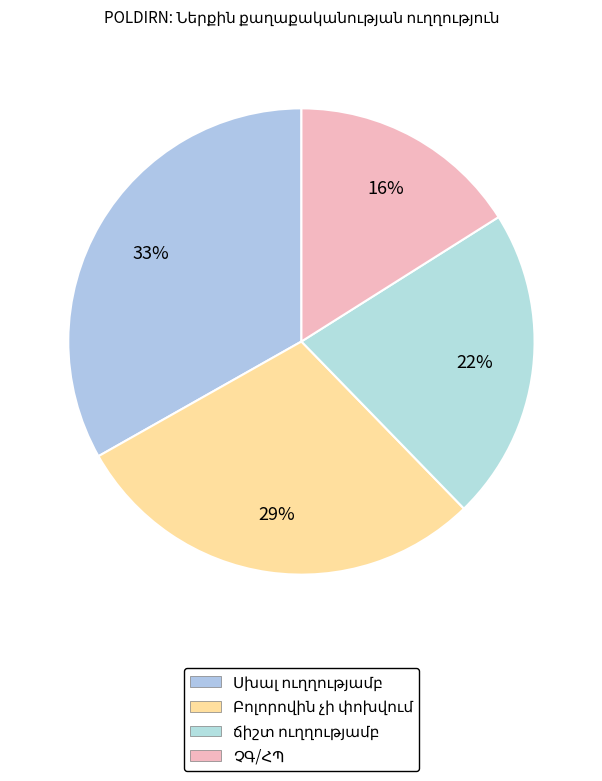

How many slices are in this pie chart?

4